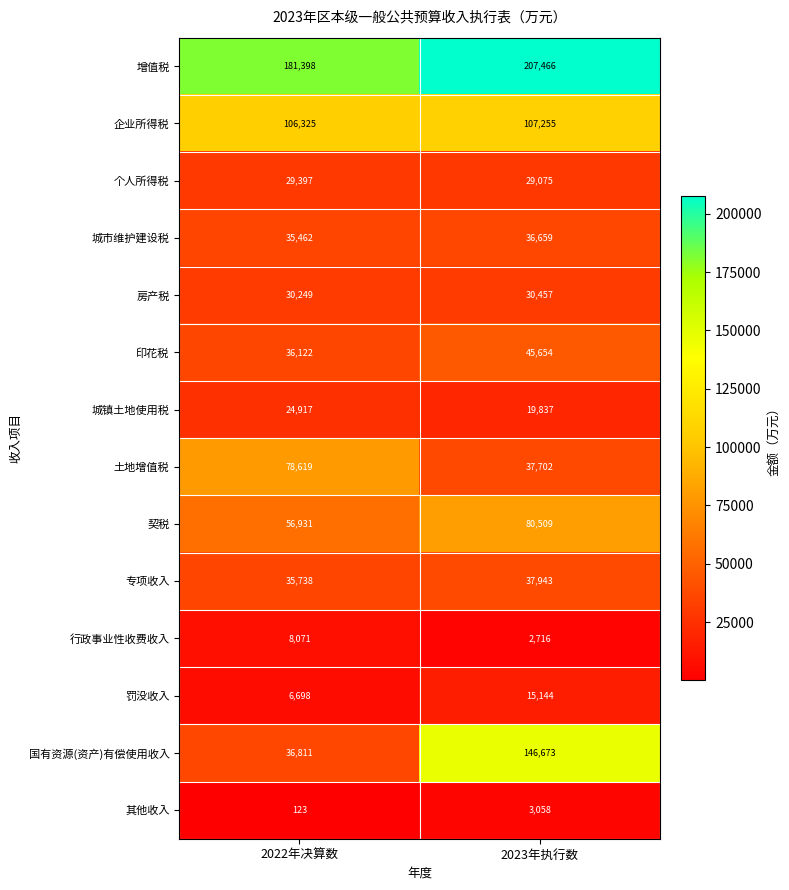

At which category is the sum across all series the highest?

2023年执行数